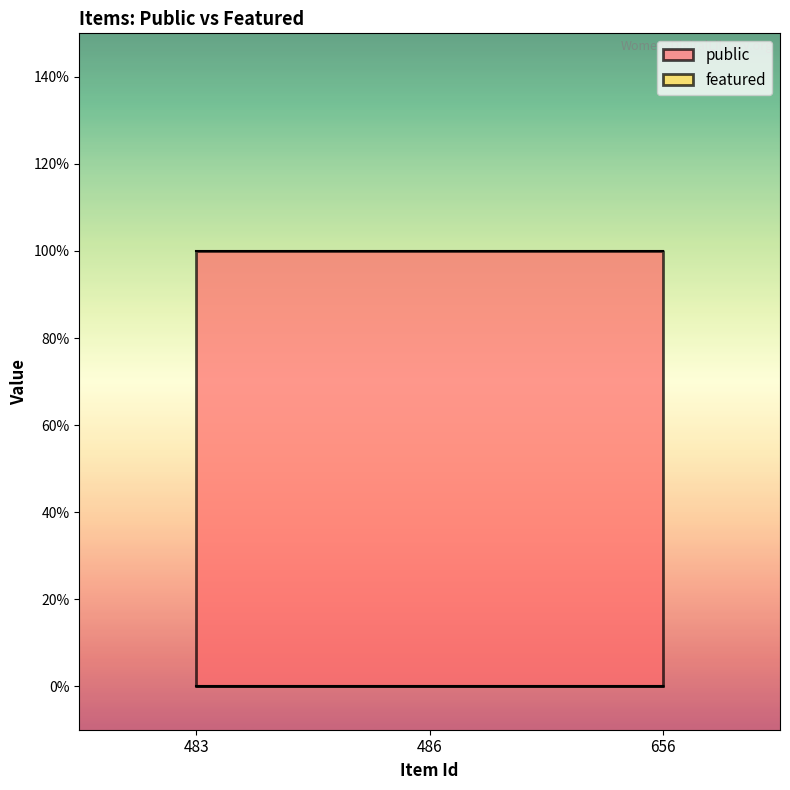

Where is public nearest to the value 1?

483